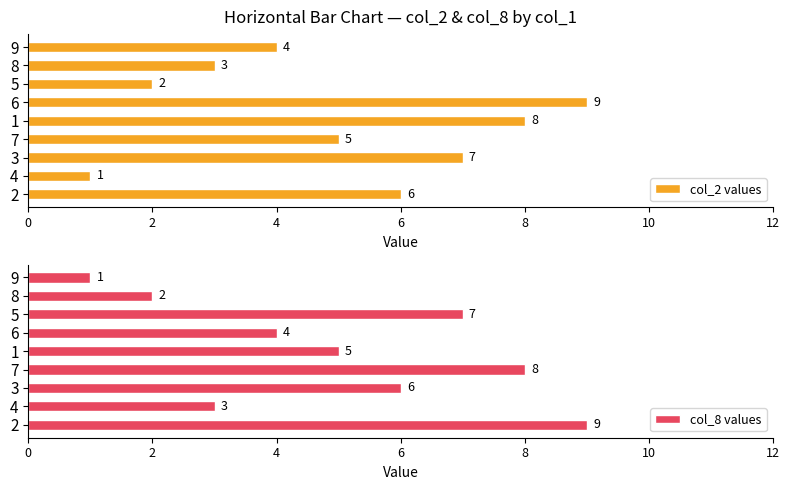

List the labels in order of col_2 values value, smallest first.

4, 5, 8, 9, 7, 2, 3, 1, 6